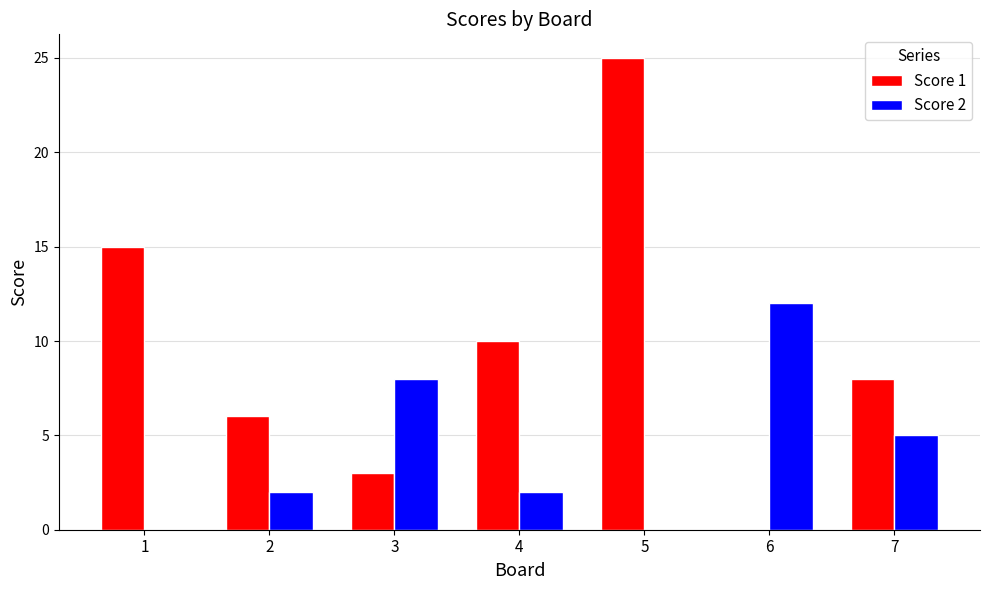

Count the number of categories in the chart.

7